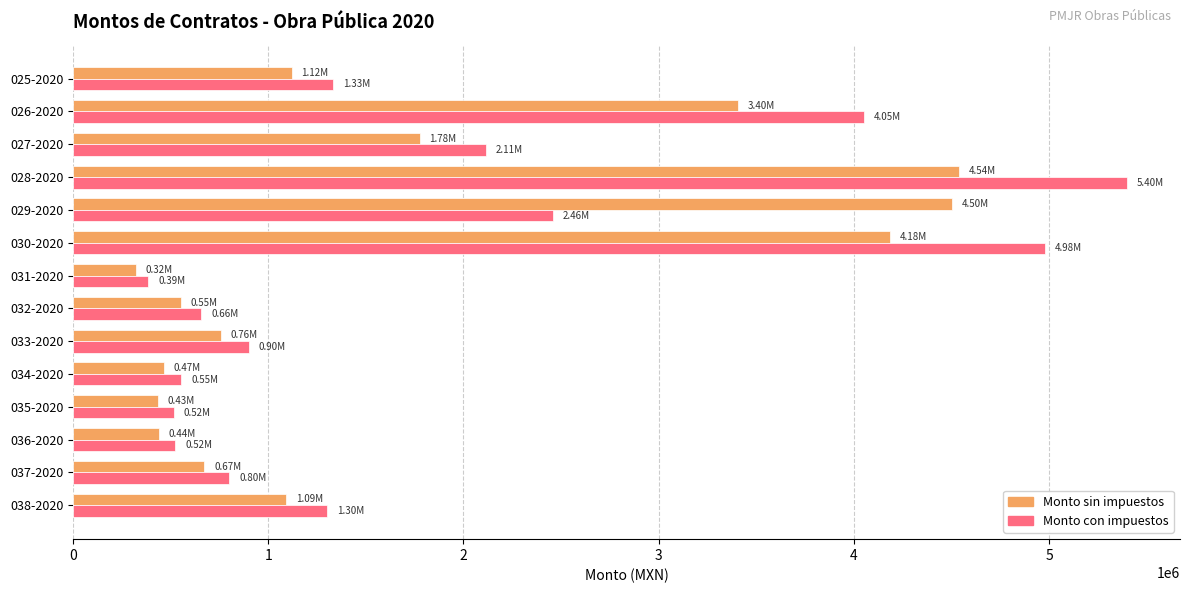

Is the value of Monto con impuestos at 033-2020 greater than the value of Monto sin impuestos at 028-2020?

No